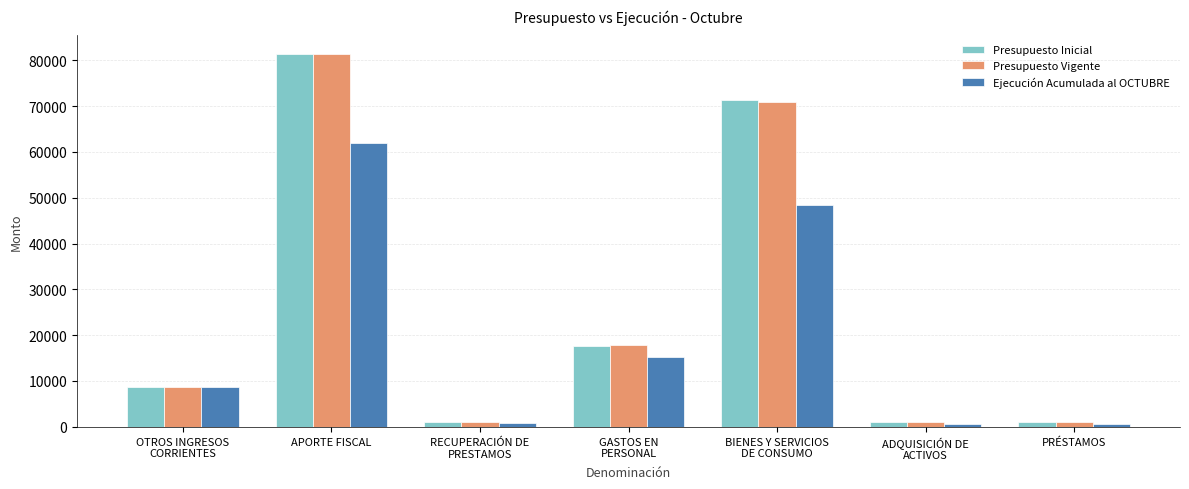

Is the value of Presupuesto Inicial at RECUPERACIÓN DE
PRESTAMOS greater than the value of Presupuesto Vigente at GASTOS EN
PERSONAL?

No